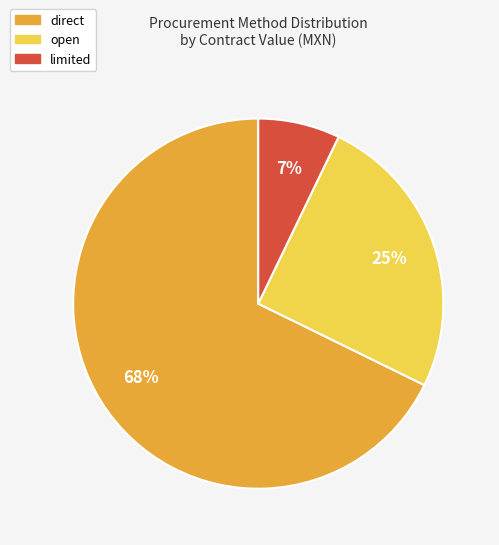

Which category has the smallest portion of the pie?

limited